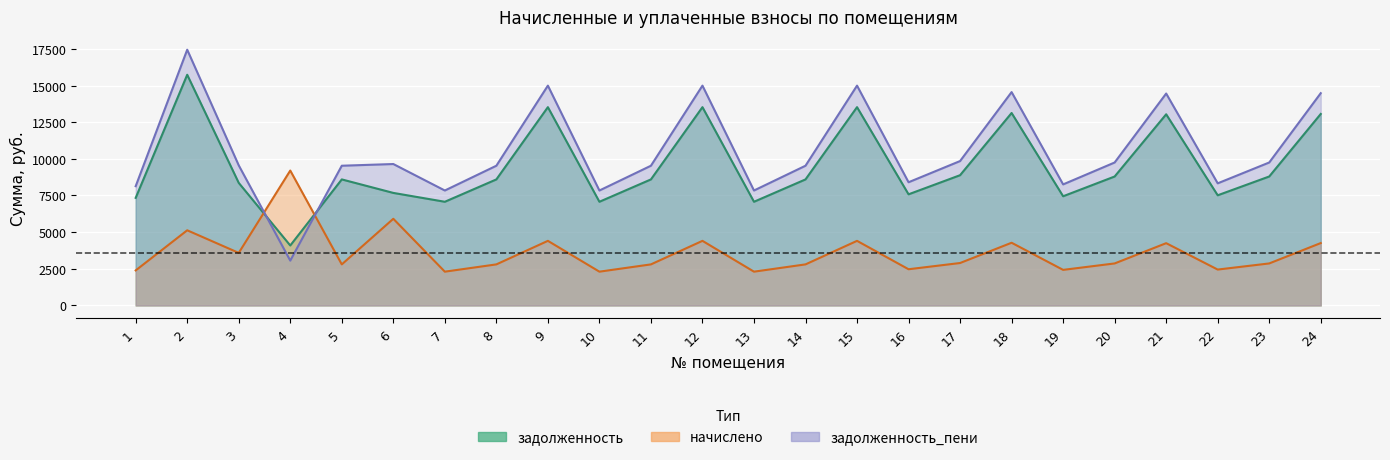

At how many categories does at least one series exceed 10147?

7